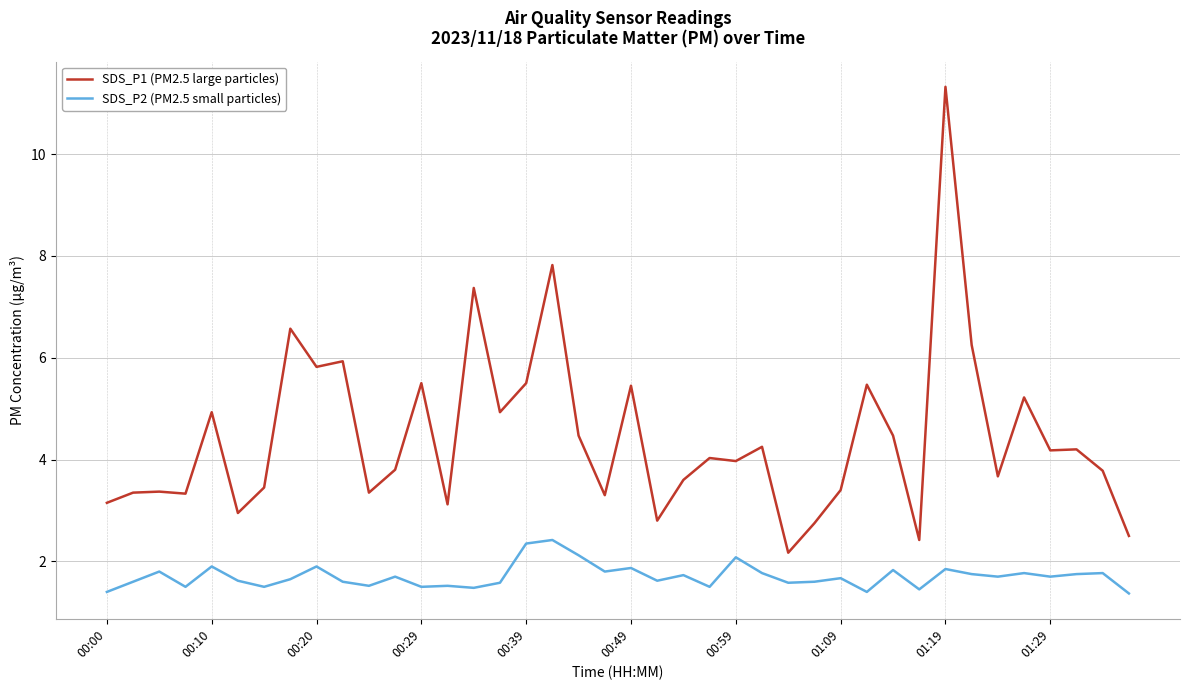

True or false: SDS_P1 (PM2.5 large particles) and SDS_P2 (PM2.5 small particles) cross at least once.

False